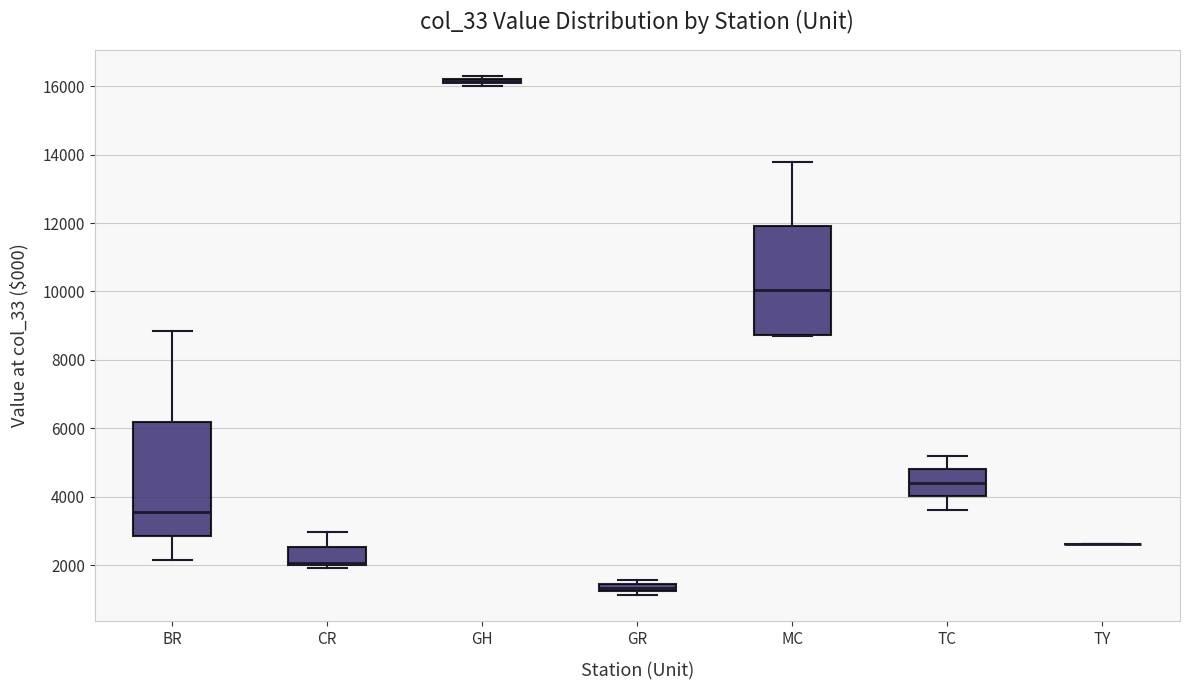

Where is the upper edge of the box for MC on the y-axis? The values are not printed on the chart, so give them approximately, as read against the axis.

12000